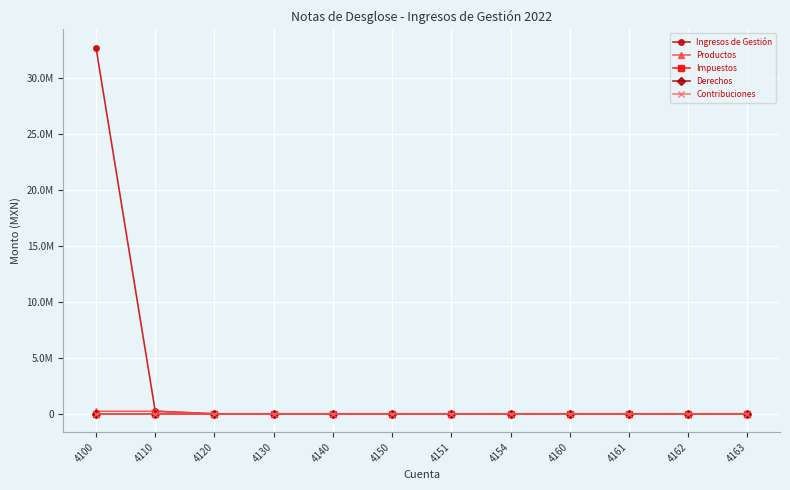

True or false: Derechos has more than 0 points higher than both neighbors.

False